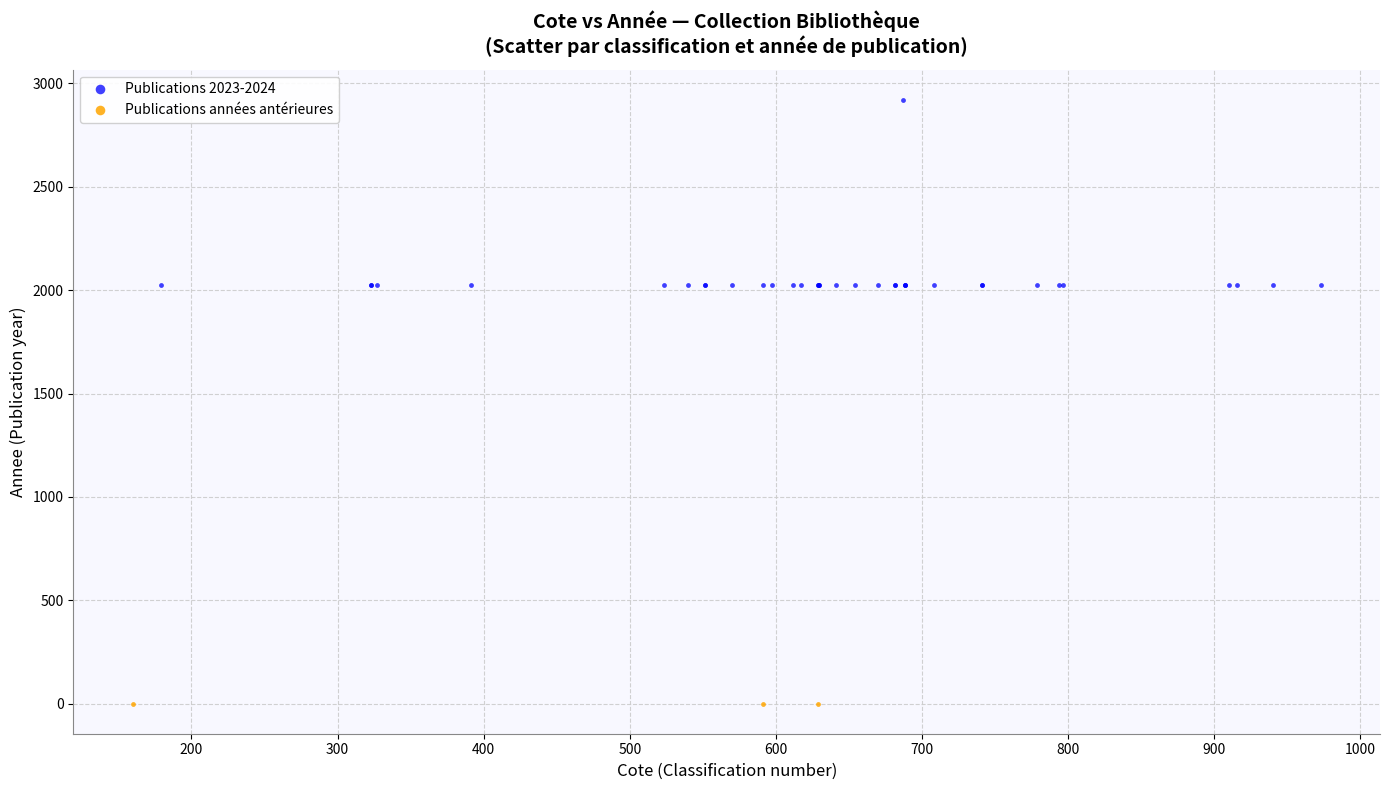

Which series contains the highest Y value?

Publications 2023-2024